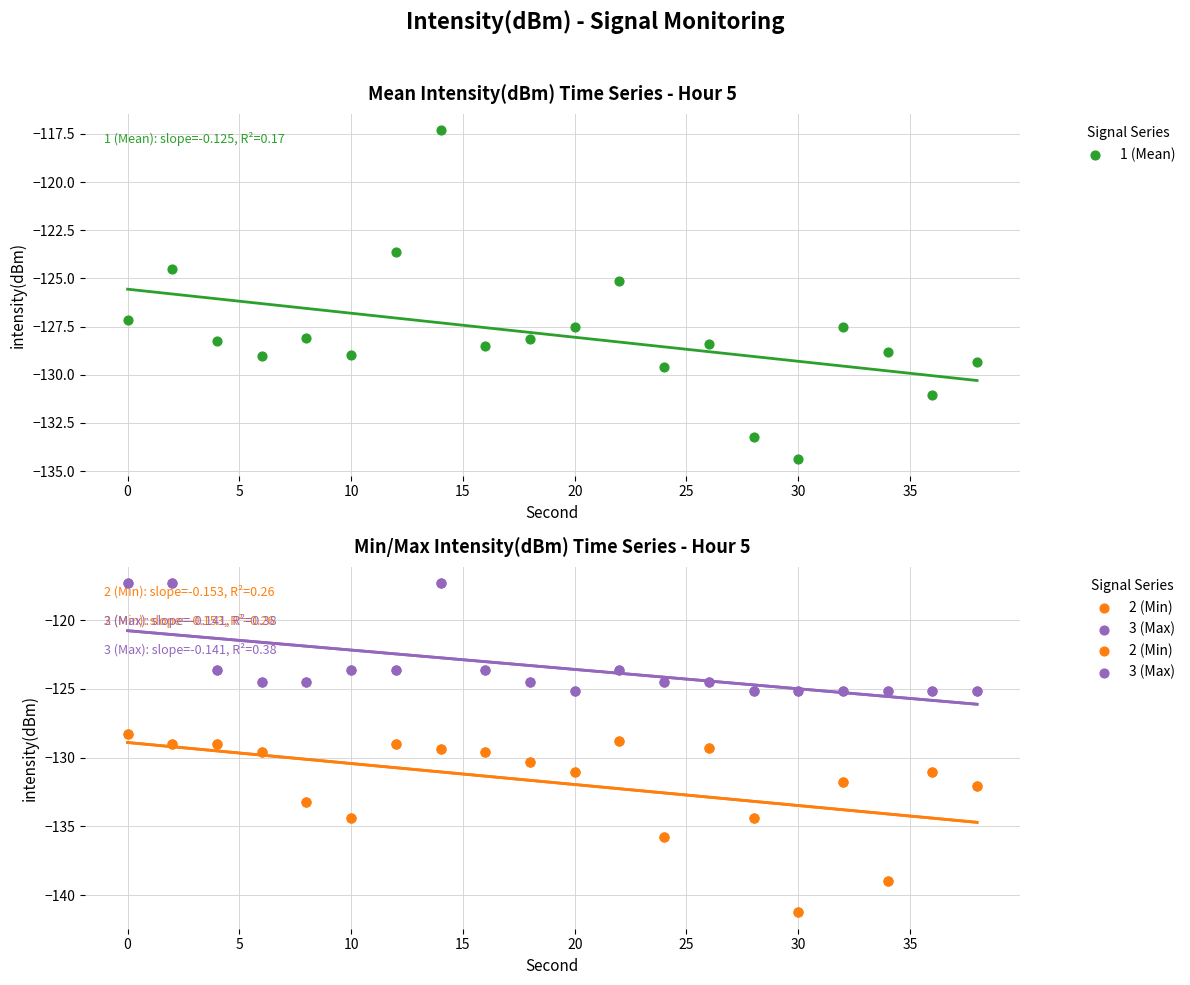

What are all the series names shown in the legend?

1 (Mean), 2 (Min), 3 (Max)